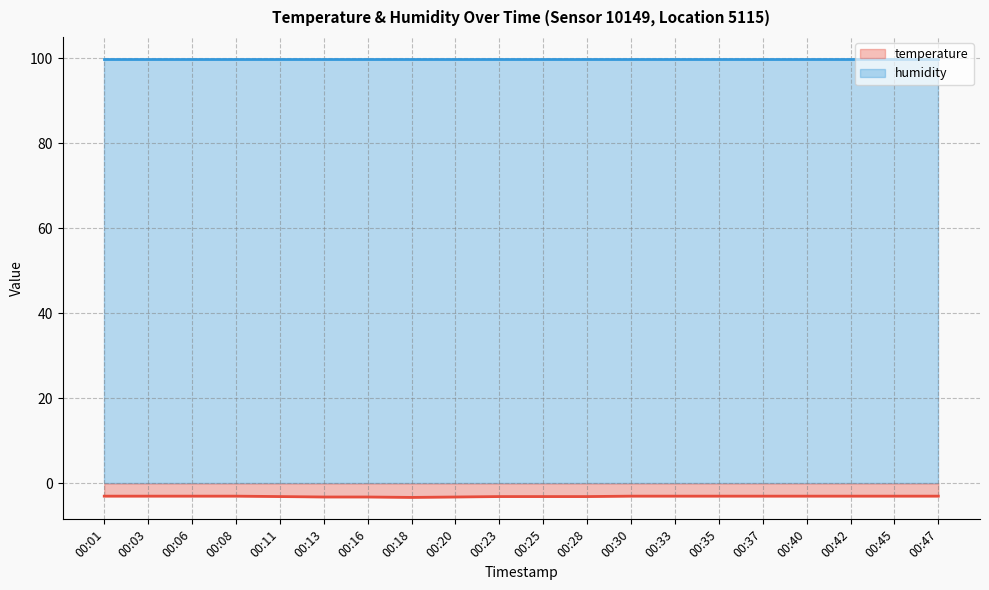

What is the smallest value displayed?

-3.3